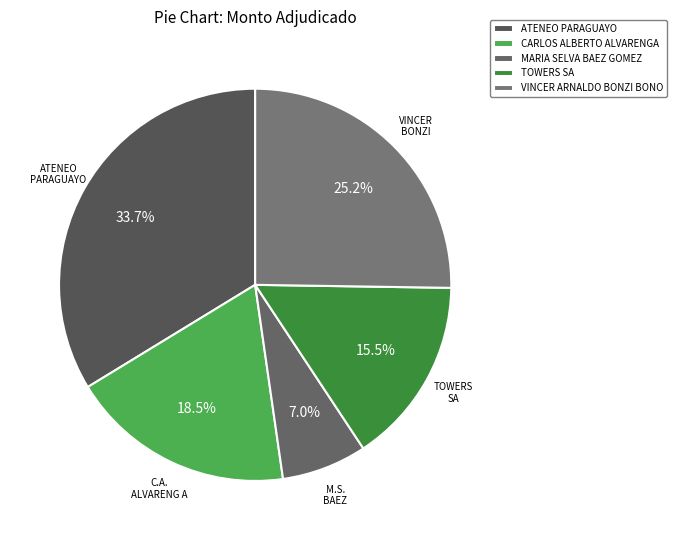

Is there a majority slice in this chart?

No